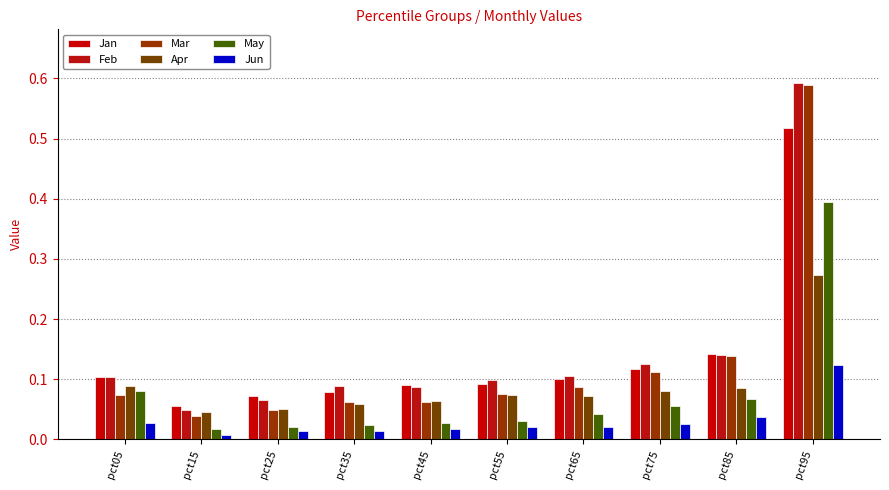

What are all the series names shown in the legend?

Jan, Feb, Mar, Apr, May, Jun